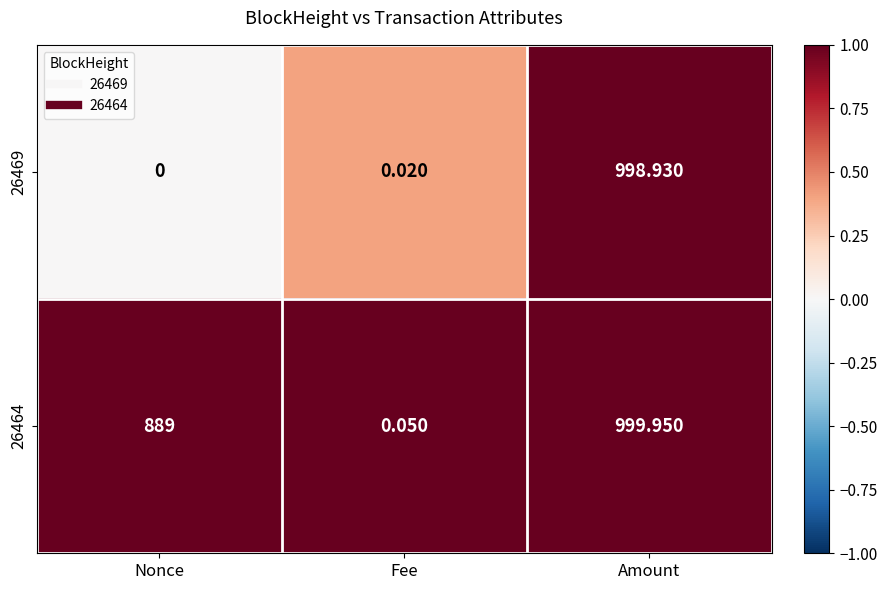

Rank the categories by 26469 value from lowest to highest.

Nonce, Fee, Amount